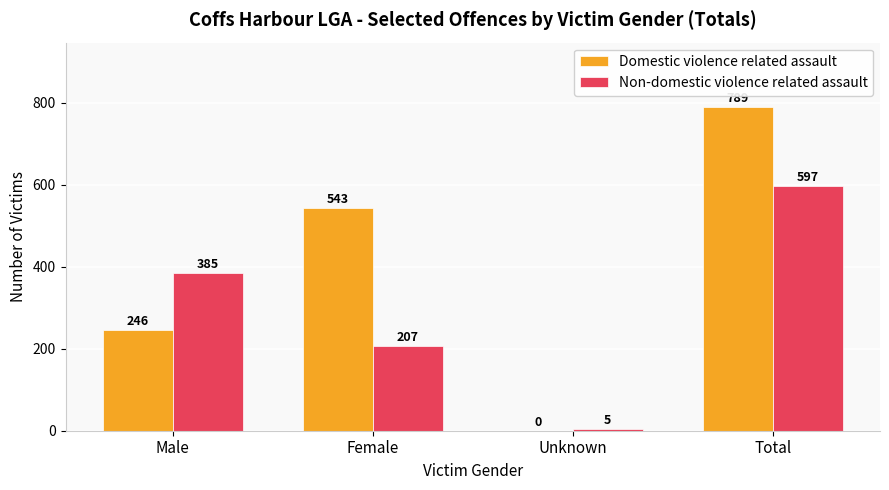

Reading right to left, extract all data points from this chart.

Domestic violence related assault: 789	0	543	246
Non-domestic violence related assault: 597	5	207	385